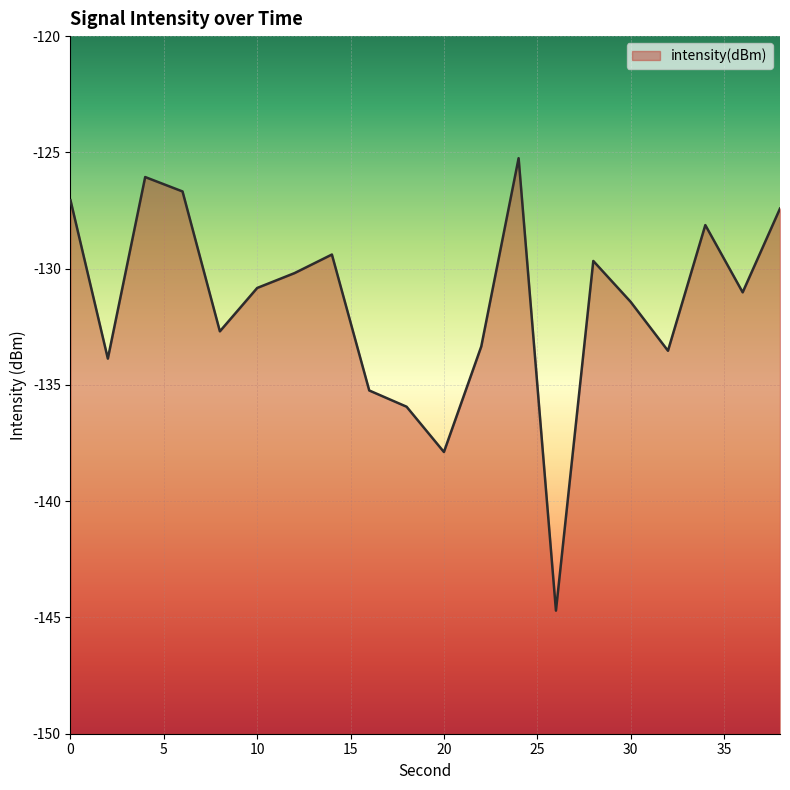

What is the minimum value shown in the chart?

-144.7